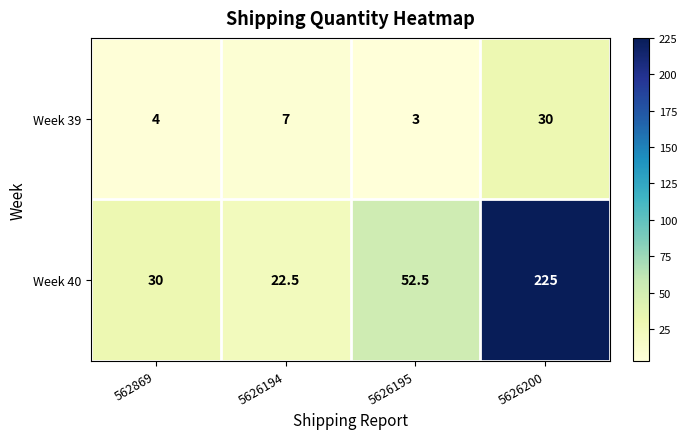

What value does the Week 40 series have at 5626195?

52.5